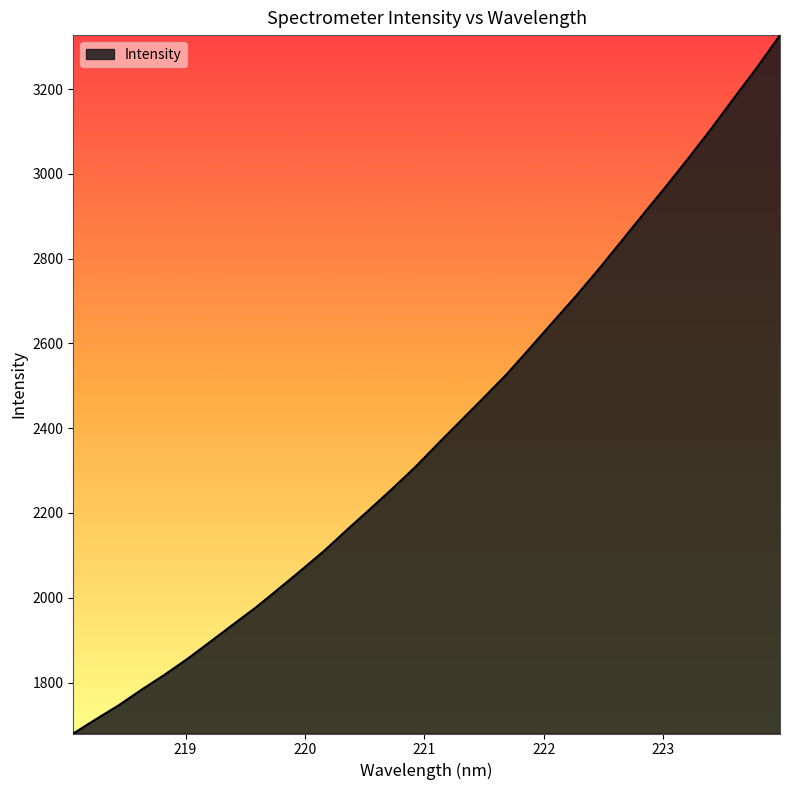

What is the maximum value shown in the chart?

3327.2